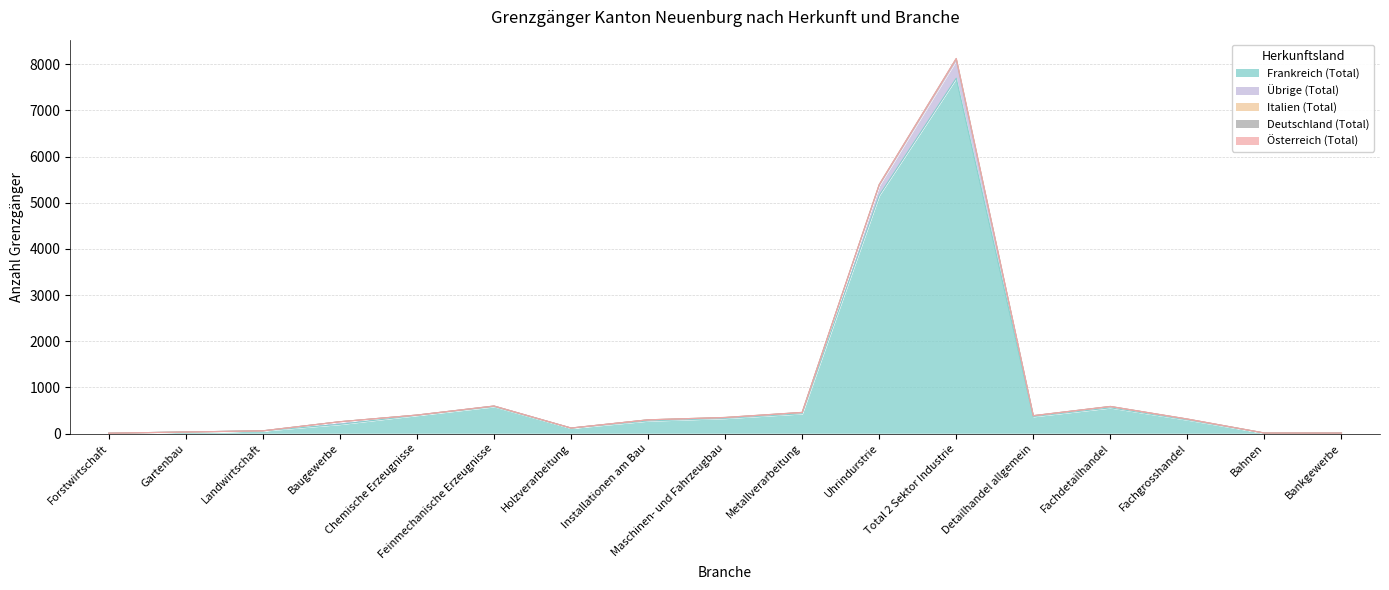

At which label does Frankreich (Total) reach its minimum?

Forstwirtschaft